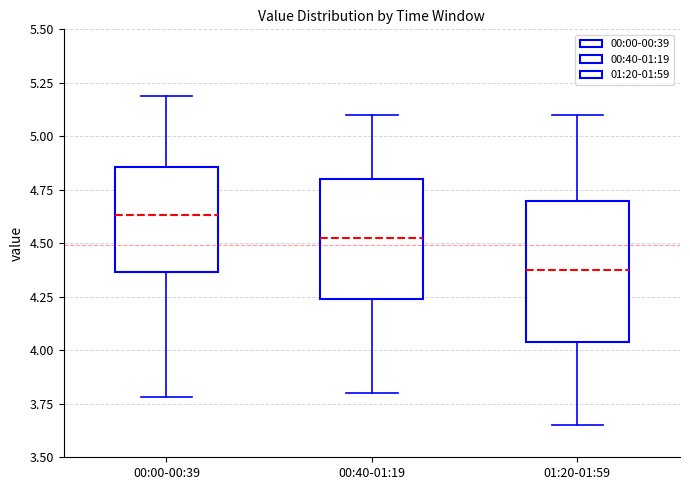

Reading left to right, read every box against the y-axis: the position of its median line, the range the box covers, and the ends of its whiskers. The values are not printed on the chart, so give them approximately, as read against the axis.

00:00-00:39: median 4.65, box 4.35 to 4.85, whiskers 3.80 to 5.20
00:40-01:19: median 4.55, box 4.25 to 4.80, whiskers 3.80 to 5.10
01:20-01:59: median 4.40, box 4.05 to 4.70, whiskers 3.65 to 5.10